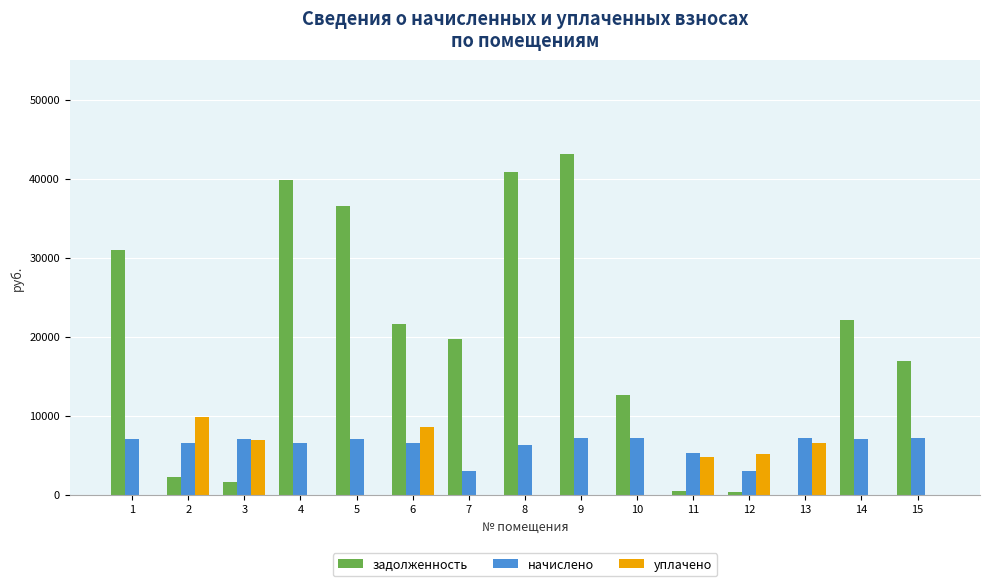

The value of начислено at 1 is 7094.4. True or false?

True